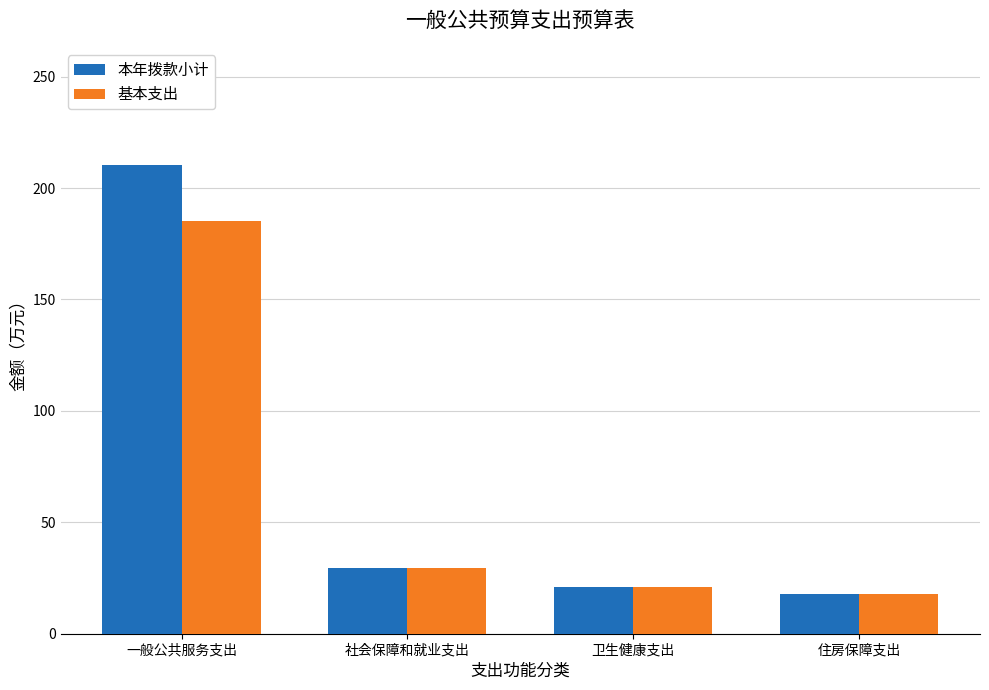

What are all the series names shown in the legend?

本年拨款小计, 基本支出